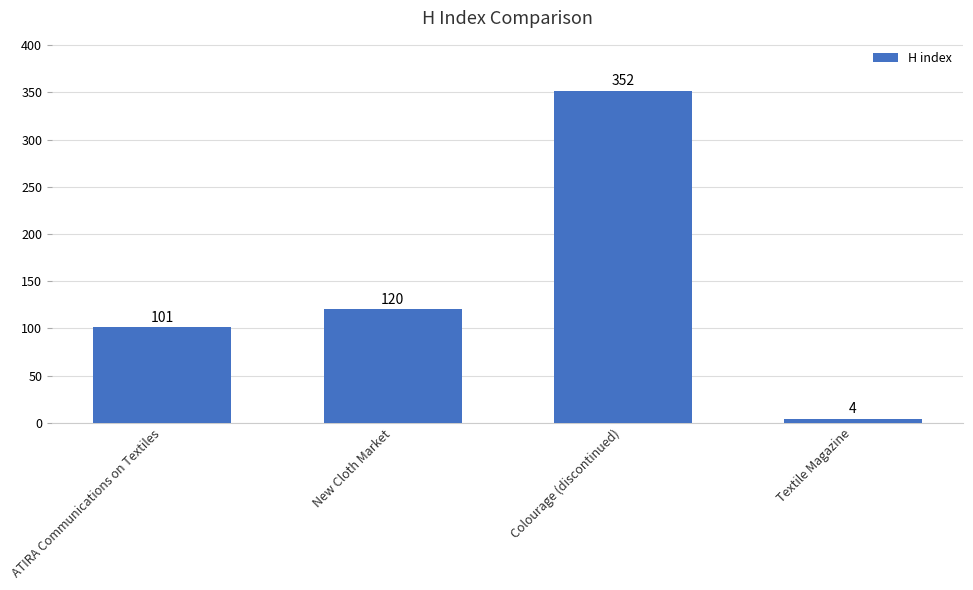

What is the difference between the second highest and second lowest values?

19